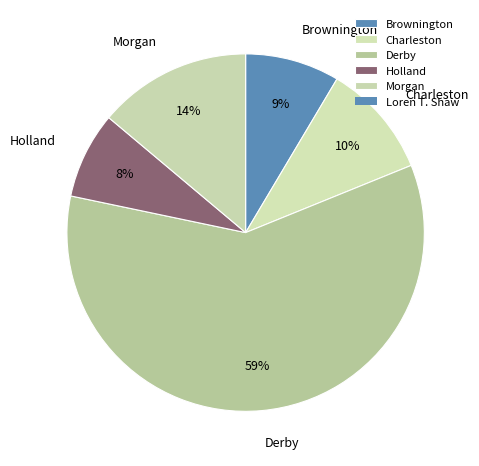

Is it true that Brownington is 17% of the pie?

False